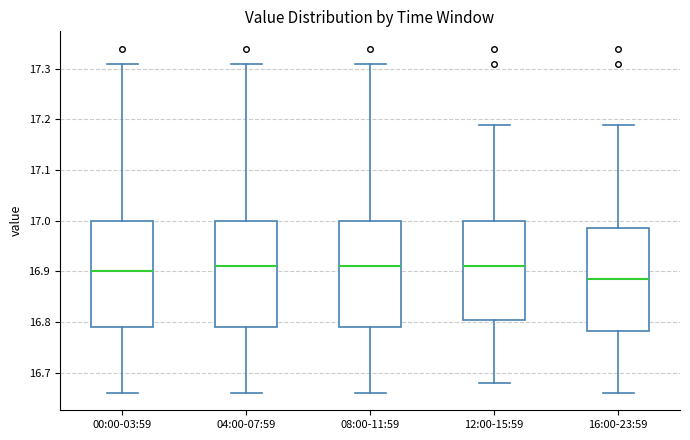

Which box's median line is the lowest?

16:00-23:59